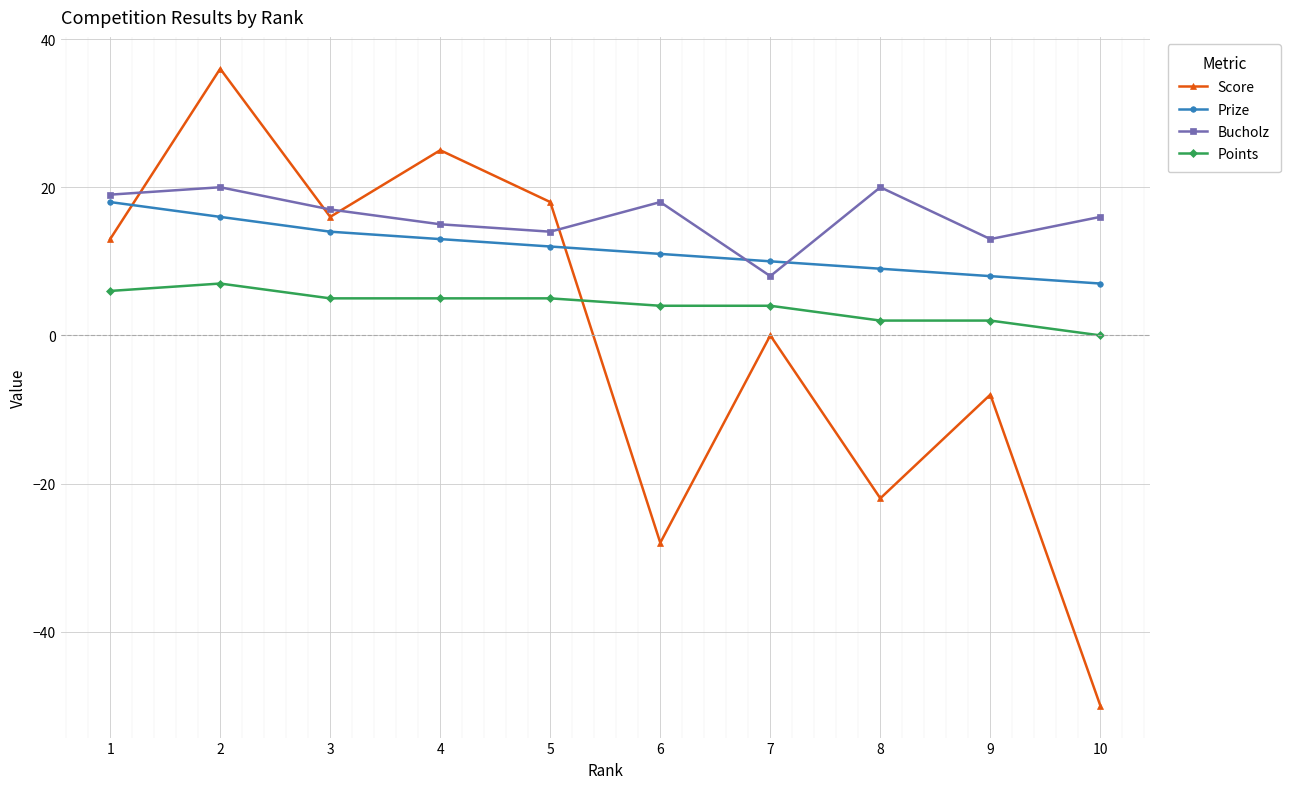

Which series has the largest range (max minus min)?

Score